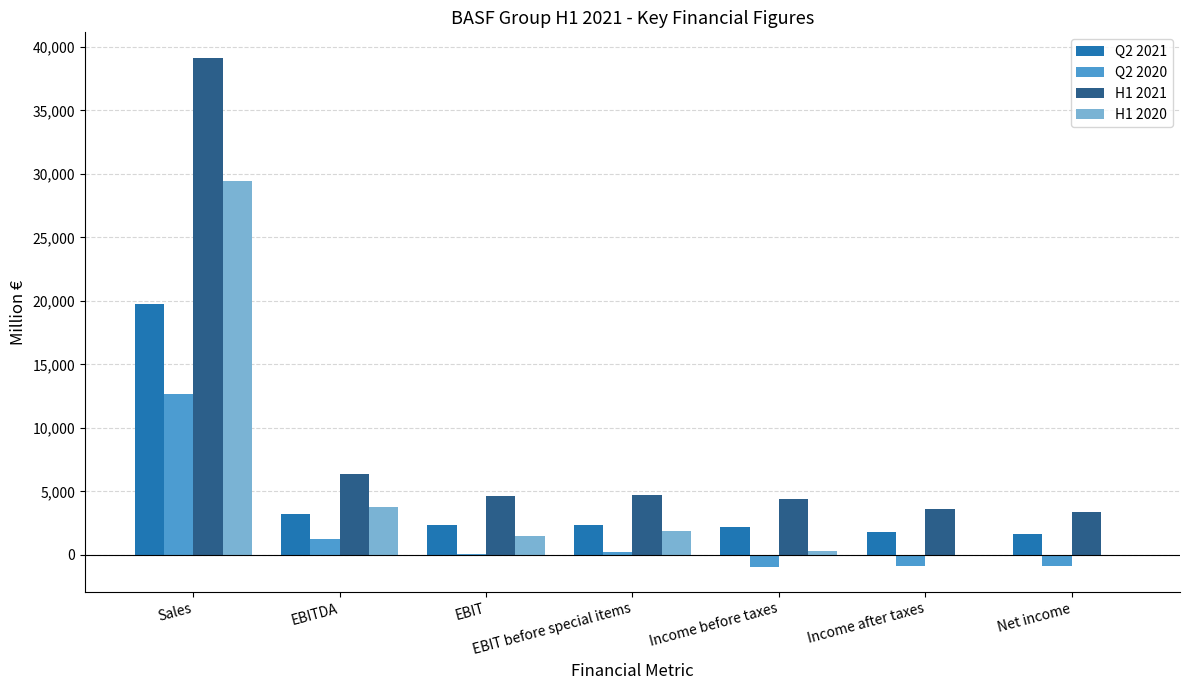

What is the total value across all series at Sales?

101019